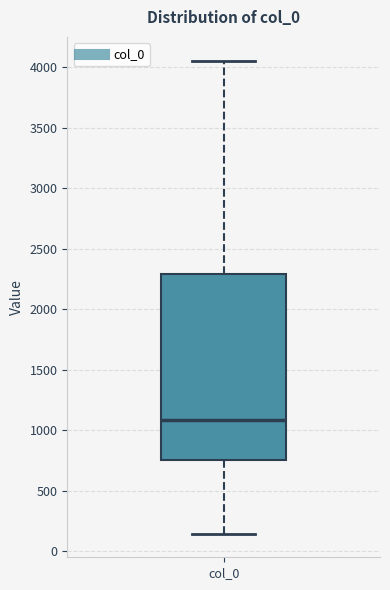

Read this box plot against the y-axis: the position of the median line, the range covered by the box, and the ends of both whiskers. The values are not printed on the chart, so give them approximately, as read against the axis.

median 1100, box 750 to 2300, whiskers 150 to 4050